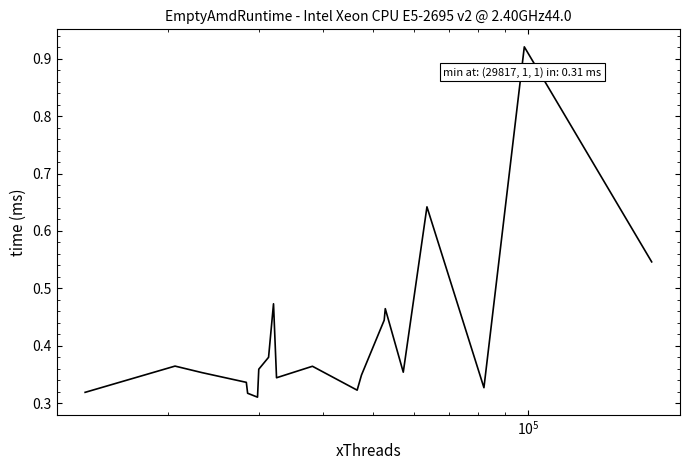

What is the value of the 4th point from the left?

0.3